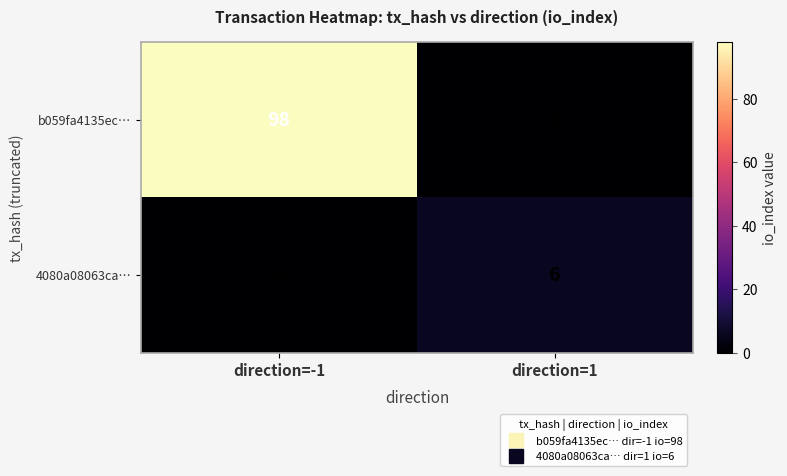

Which series changed the most between direction=-1 and direction=1?

b059fa4135ec…